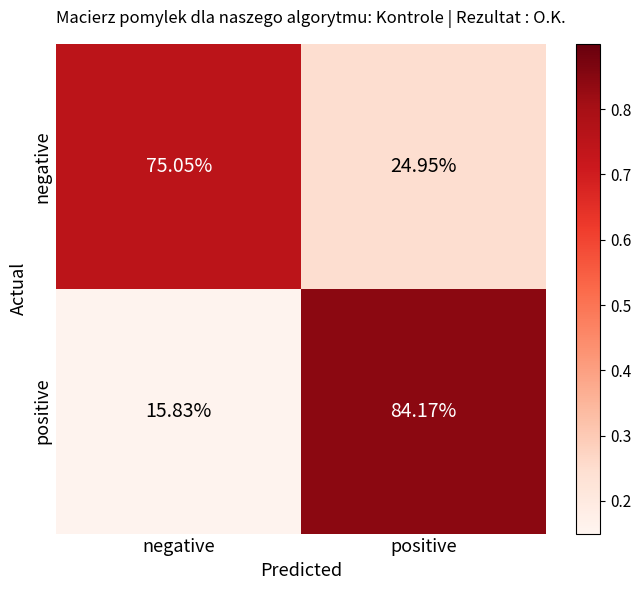

At which label is positive closest to 50?

negative